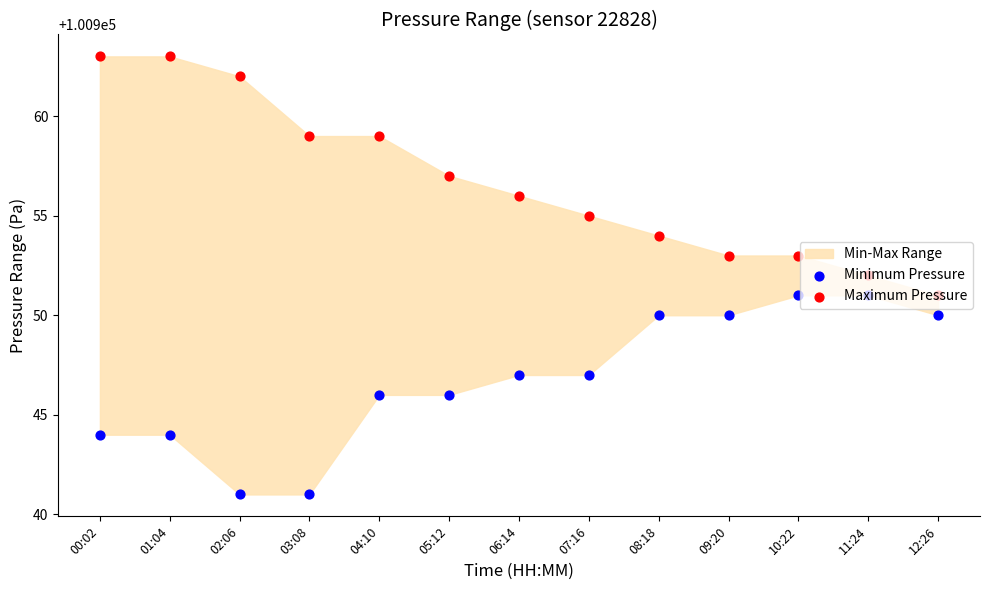

Which series contains the highest Y value?

Maximum Pressure